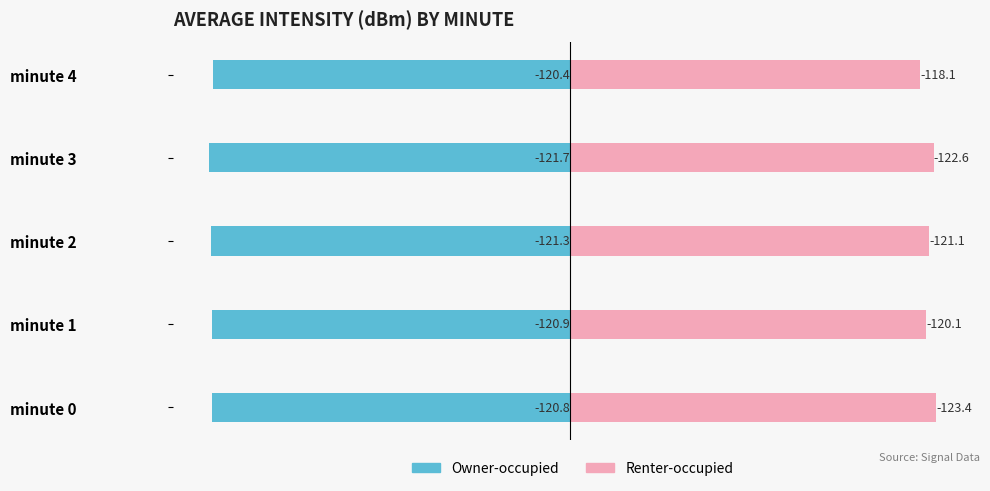

True or false: Renter-occupied has a value of 26.2 at minute 2.

False